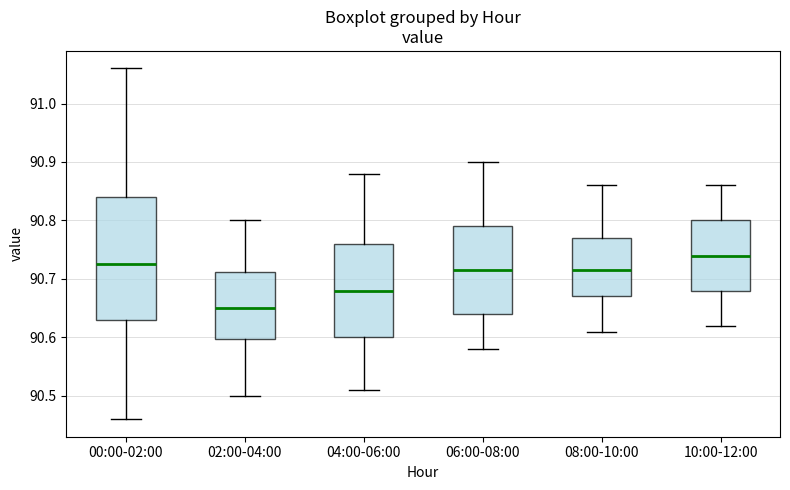

Where does the median line of the box for 00:00-02:00 sit on the y-axis? The values are not printed on the chart, so give them approximately, as read against the axis.

90.73